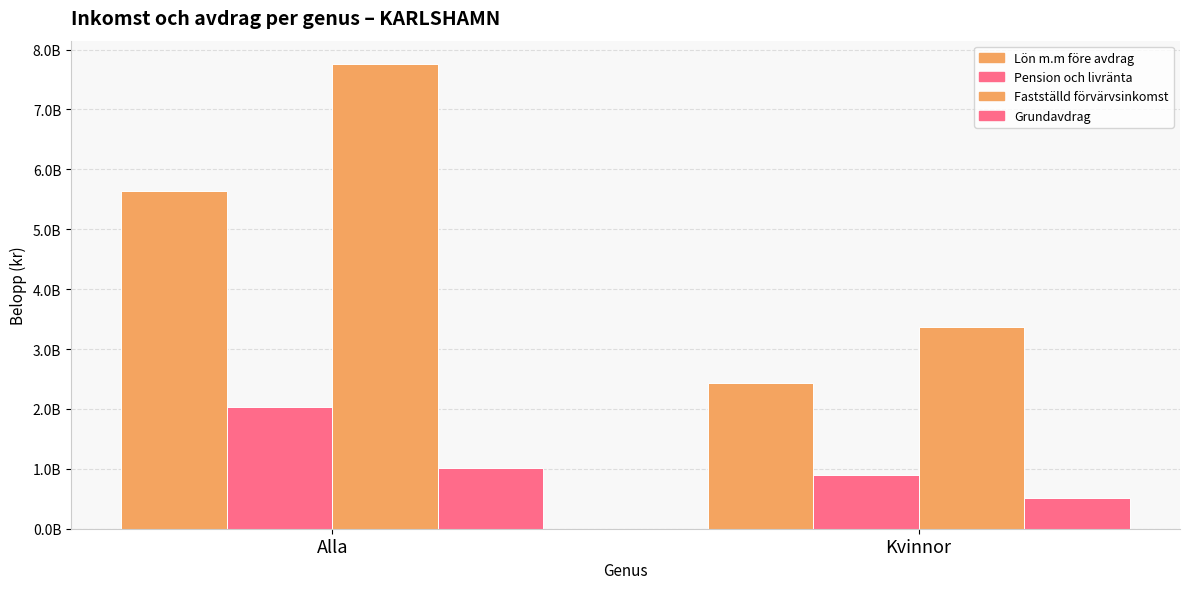

Which series has the largest range (max minus min)?

Fastställd förvärvsinkomst